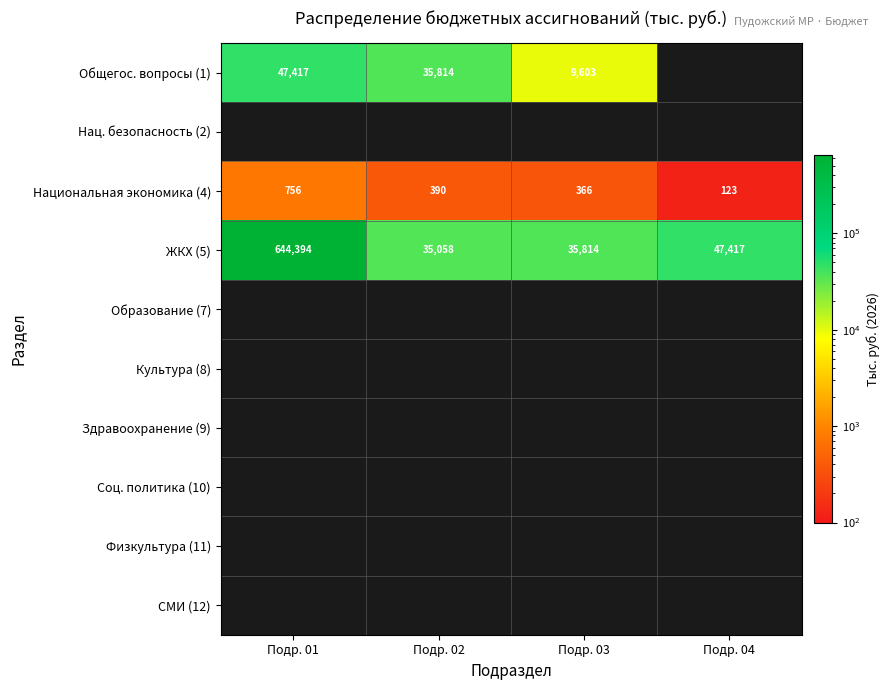

Which has a higher value, Подр. 01 or Подр. 04?

Подр. 01